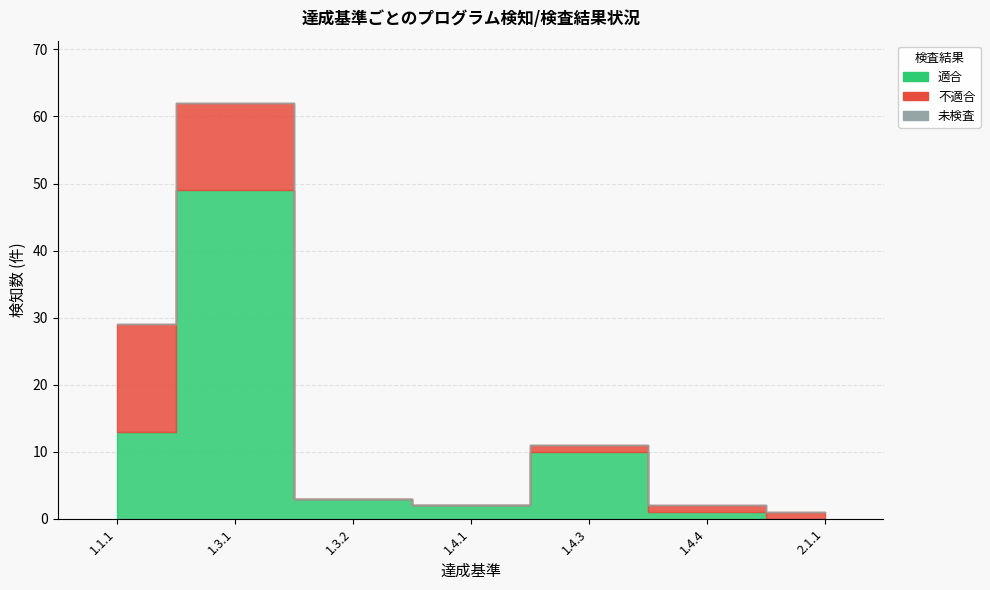

The 不適合 series shows 28 at 1.1.1. True or false?

False